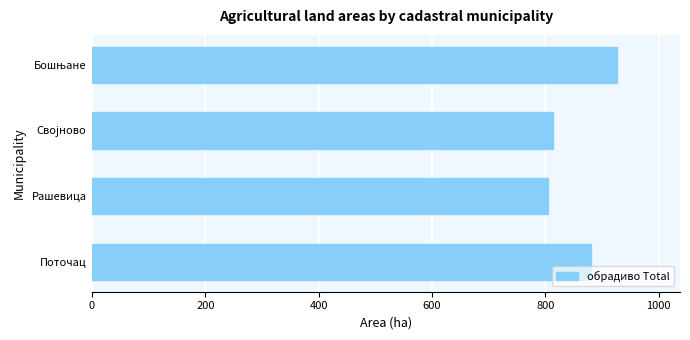

Reading bottom to top, extract all data points from this chart.

880.8	804.8	813.3	926.6